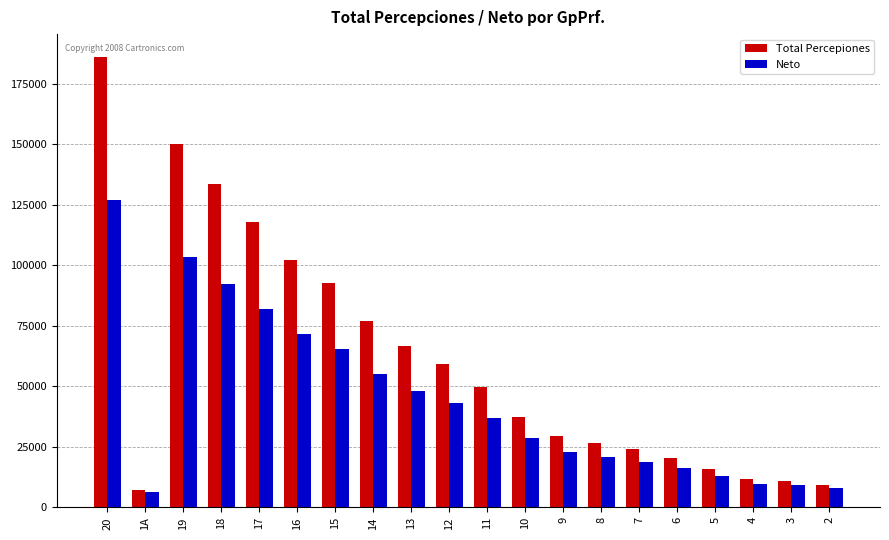

Which series has the largest range (max minus min)?

Total Percepiones